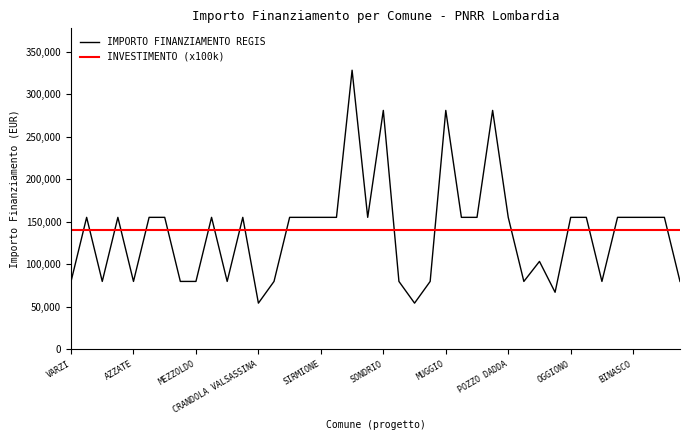

What is the difference between the maximum and second lowest values in the IMPORTO FINANZIAMENTO REGIS series?

273748